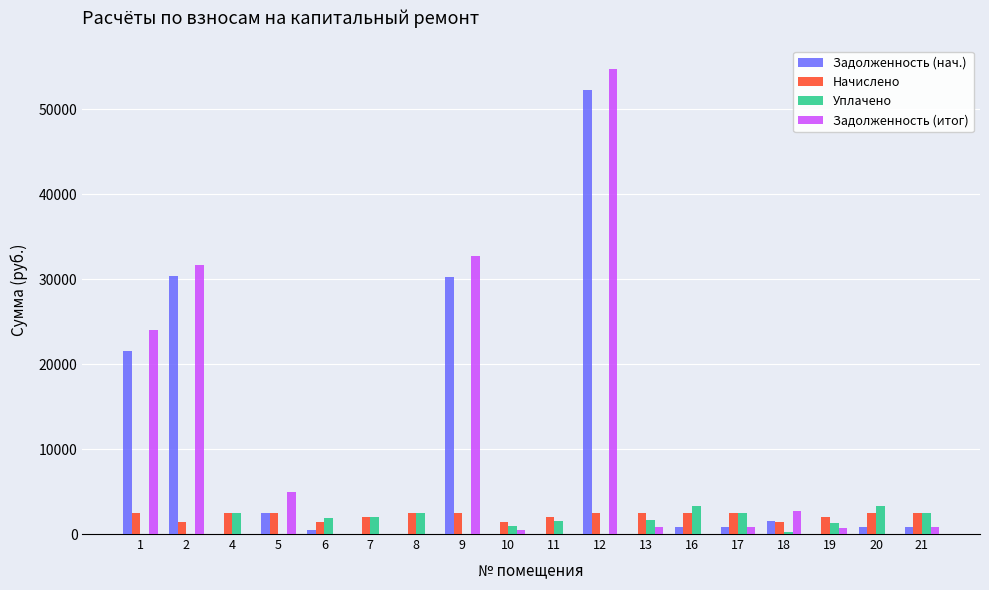

Is the value of Задолженность (итог) at 12 greater than the value of Задолженность (нач.) at 20?

Yes